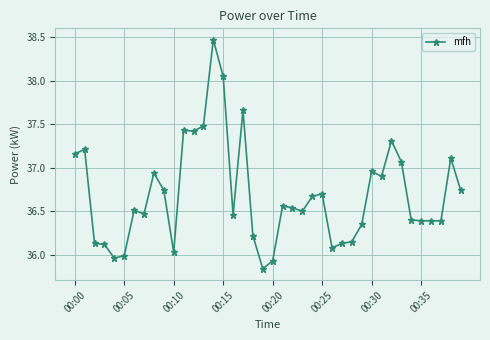

What is the sum of all values?

1467.6